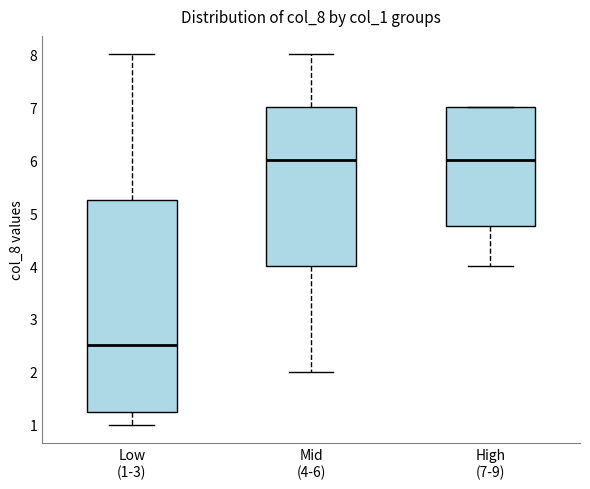

Where does the lower whisker of the box for High (7-9) end on the y-axis? The values are not printed on the chart, so give them approximately, as read against the axis.

4.0